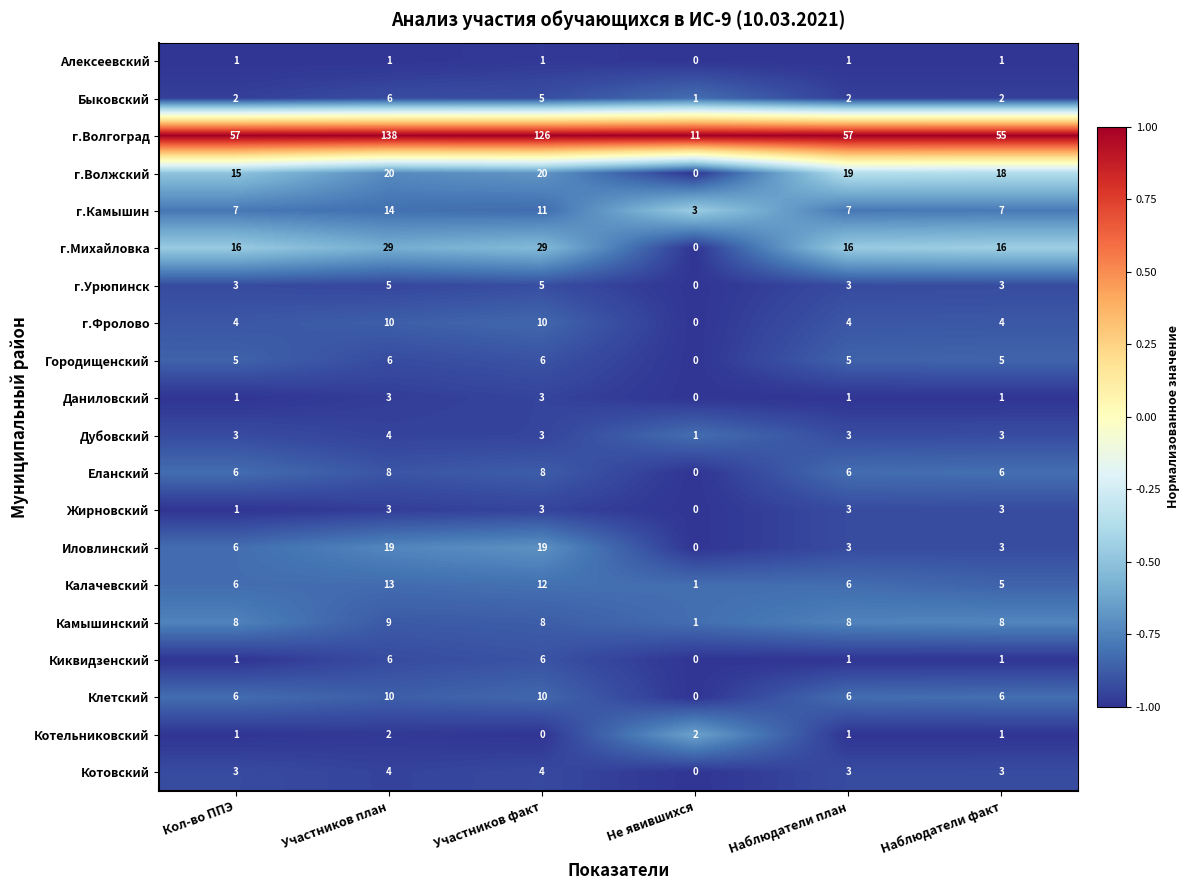

Read the Котовский value at Участников план.

4